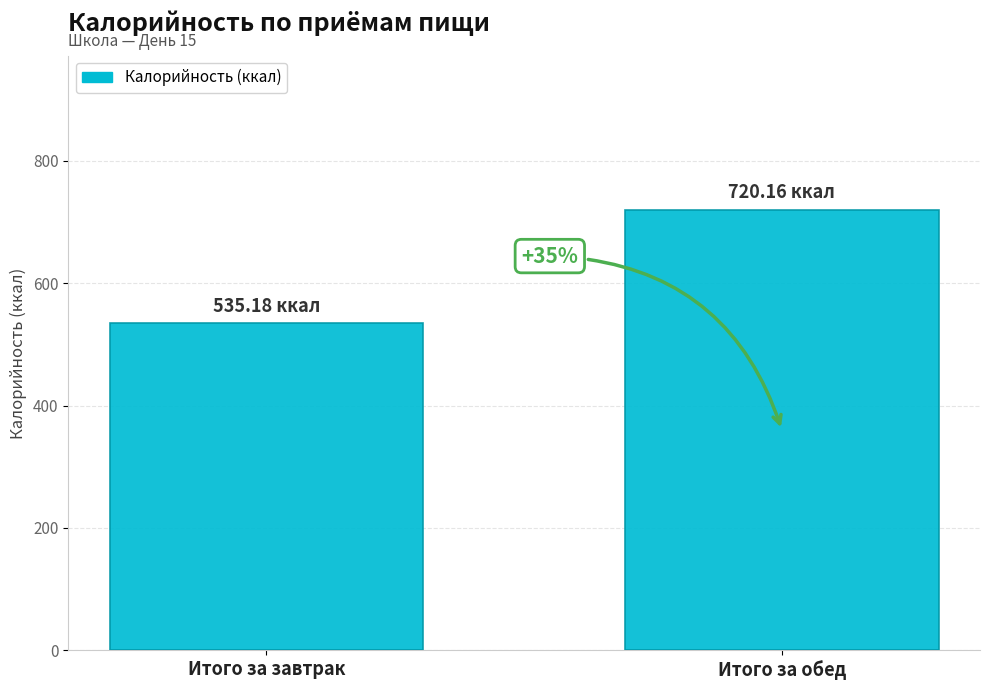

What is the ratio of the value at Итого за завтрак to the value at Итого за обед?

0.7